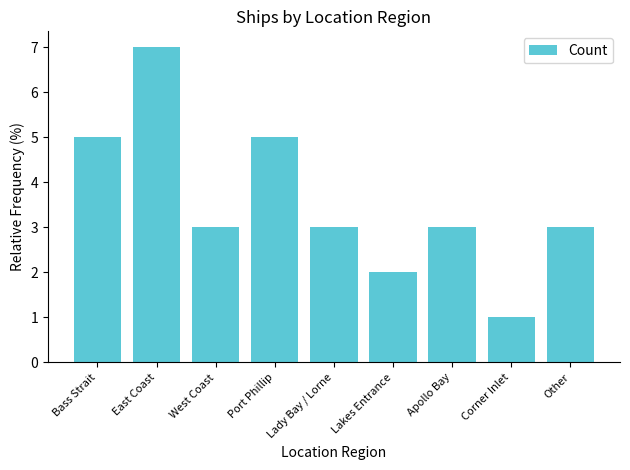

The value at Other is 4. True or false?

False